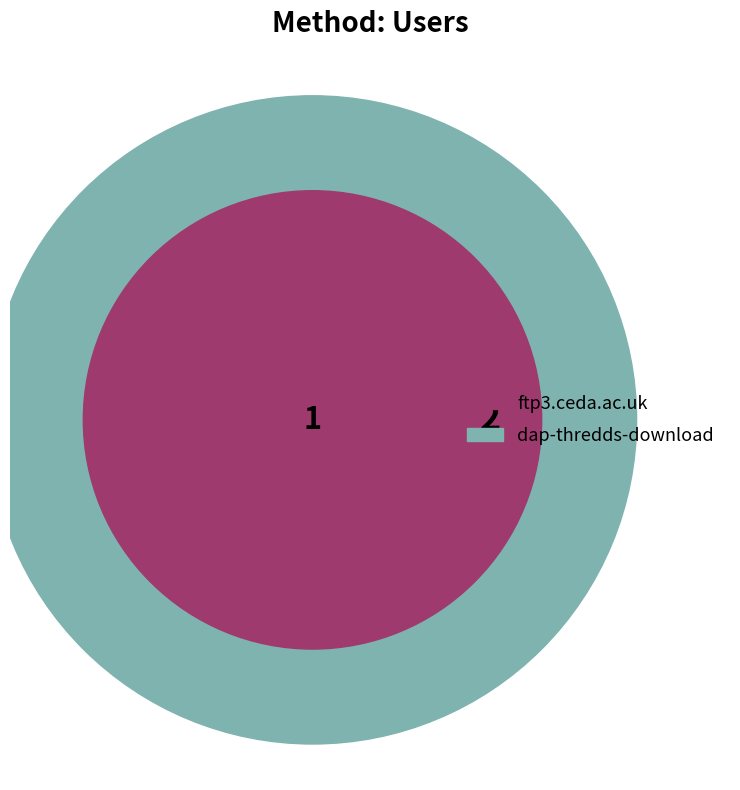

Combined, what portion of the pie is dap-thredds-download and ftp3.ceda.ac.uk?

100.0%